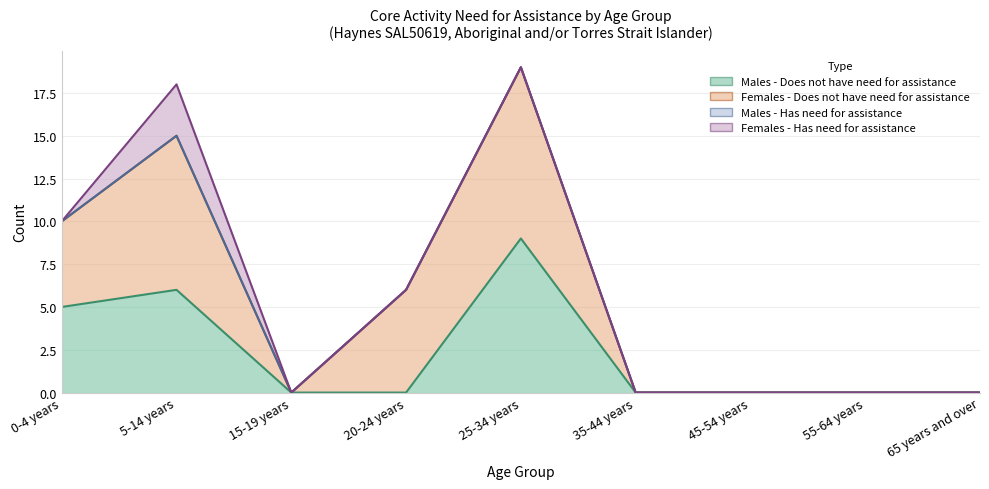

What is the difference between the maximum and minimum values in the Males - Does not have need for assistance series?

9